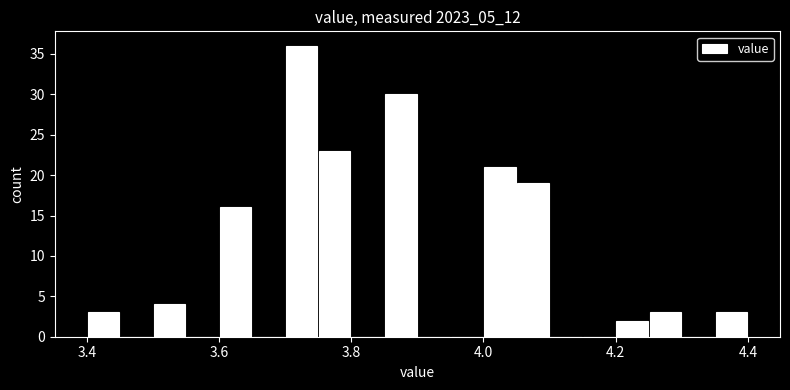

Read against the x-axis, roughly where is the centre of the tallest bar?

3.72